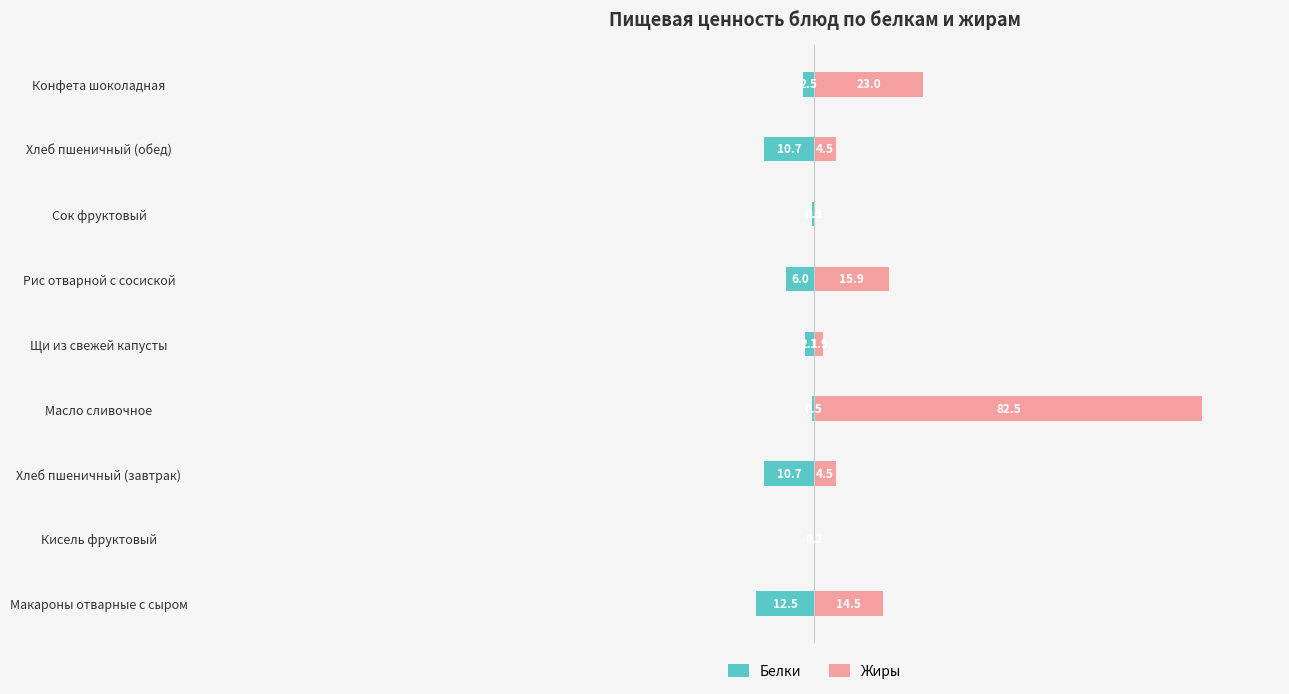

Which series has the largest total across all categories?

Жиры